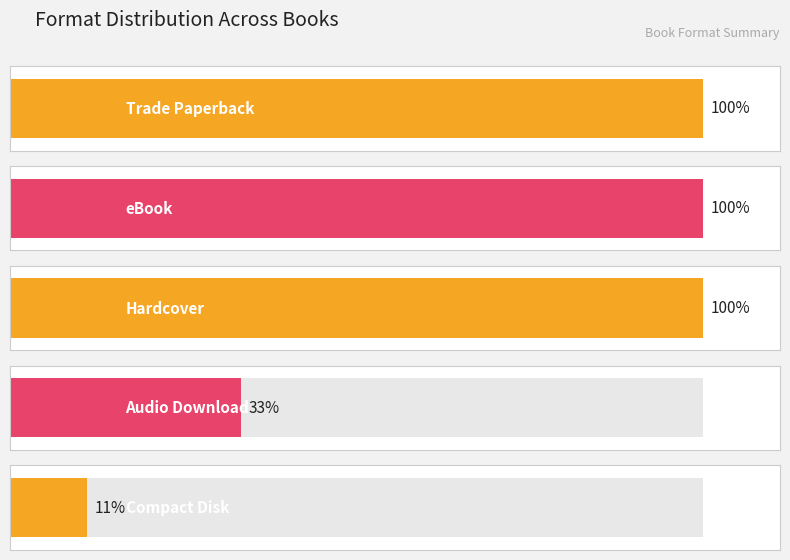

Count the number of data series in this chart.

1